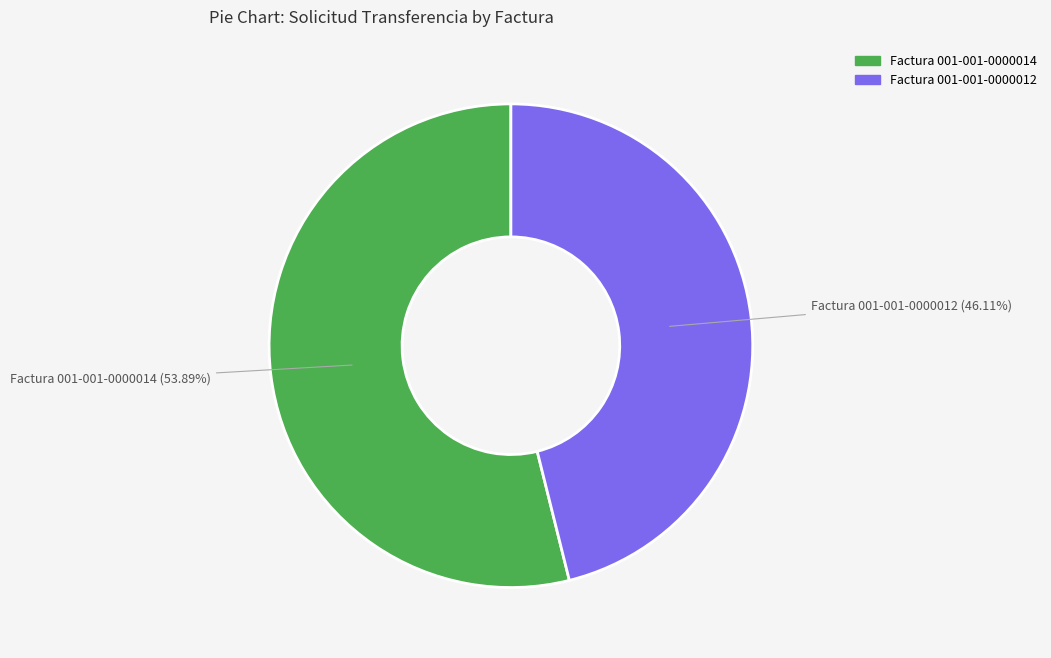

Rank the categories by value from lowest to highest.

Factura 001-001-0000012, Factura 001-001-0000014